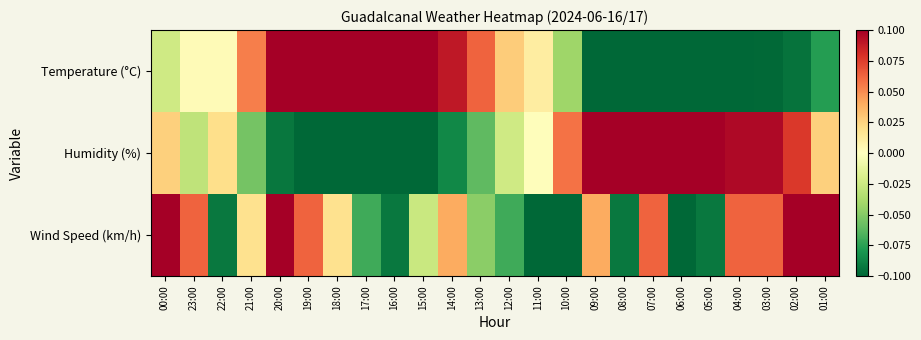

Which category has the highest value across all series?

02:00